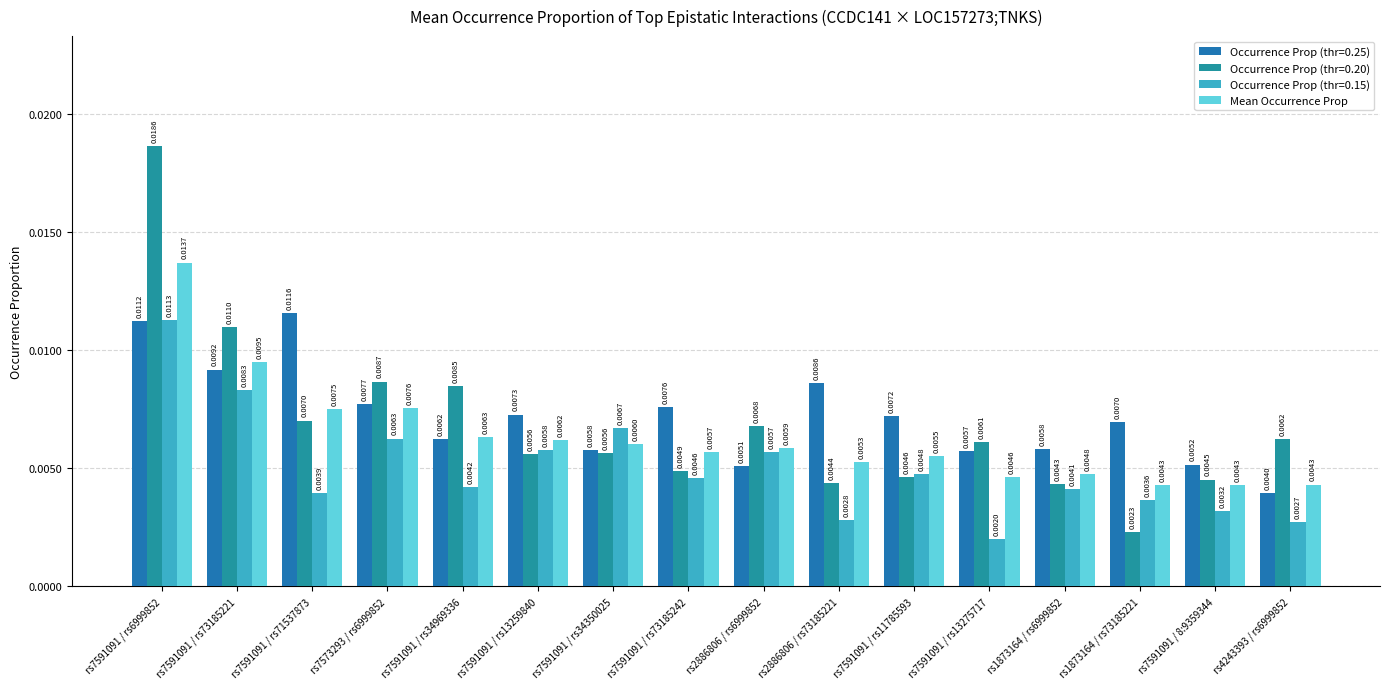

Does the chart contain any negative values?

No